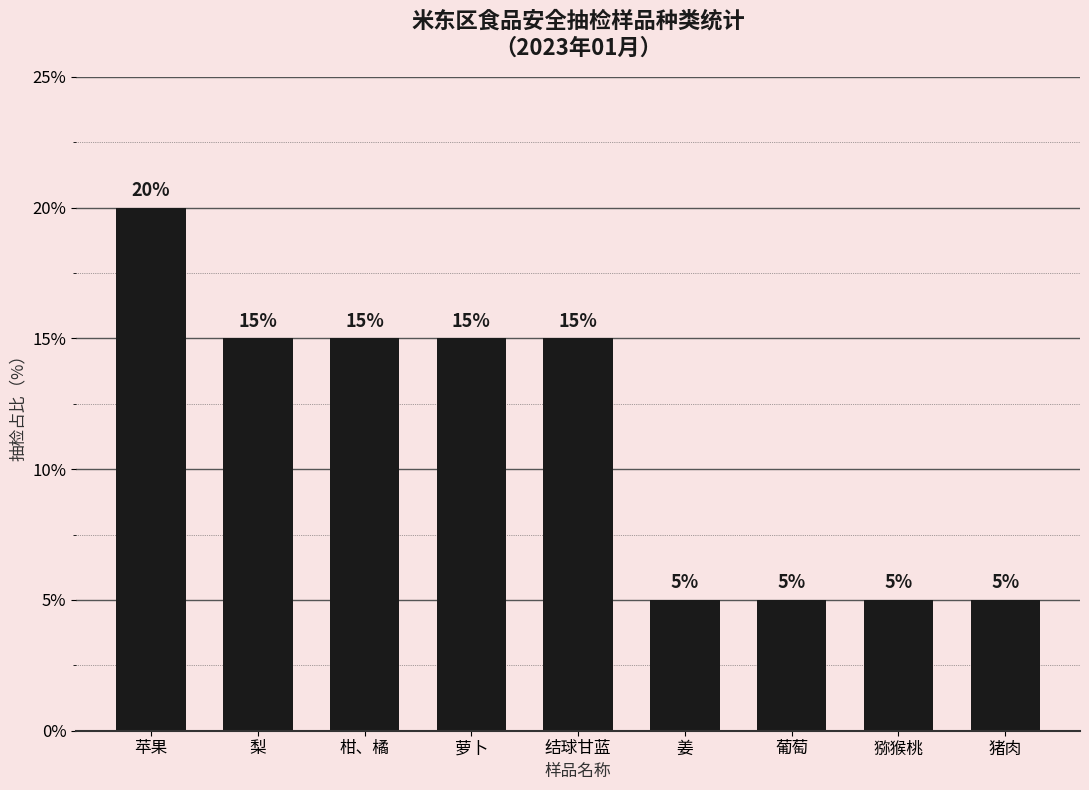

What is the sum of all values?

100